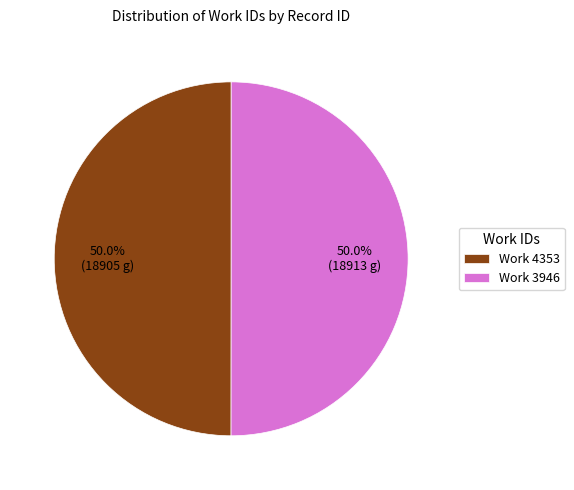

How many slices are in this pie chart?

2